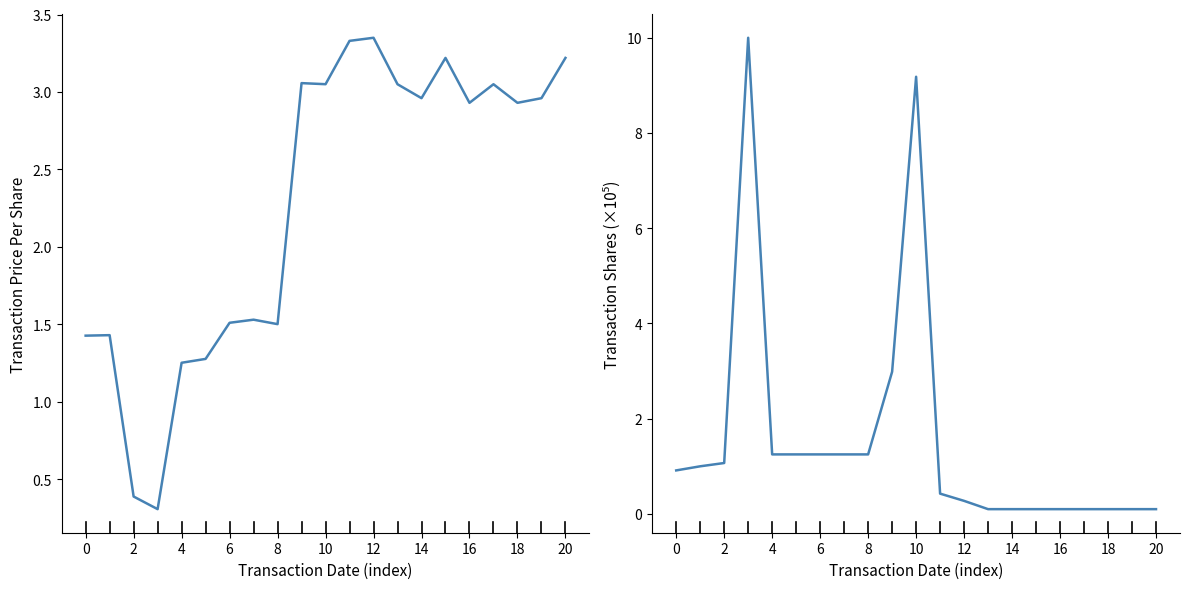

Which series has the largest range (max minus min)?

transactionShares